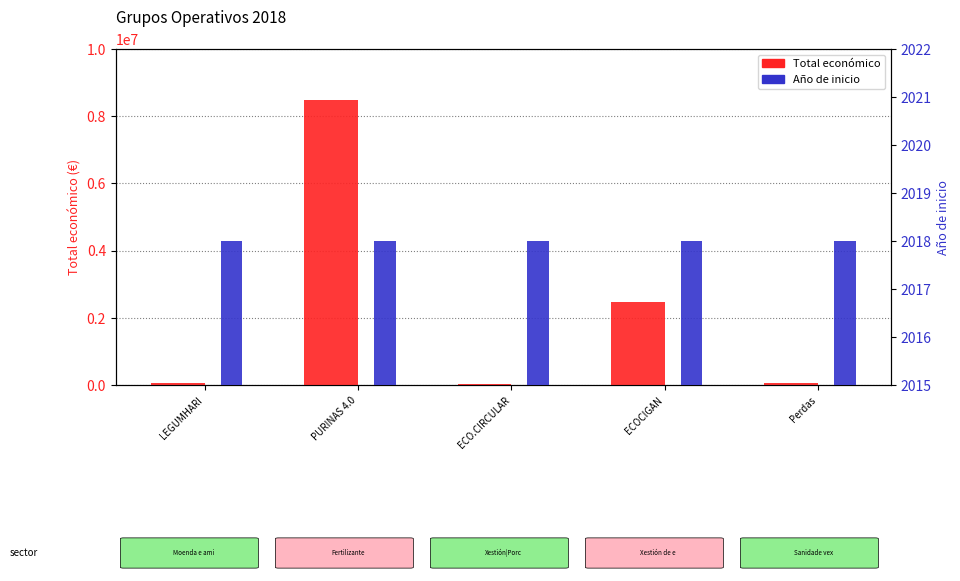

What is the total value across all series at PURINAS 4.0?

8487017